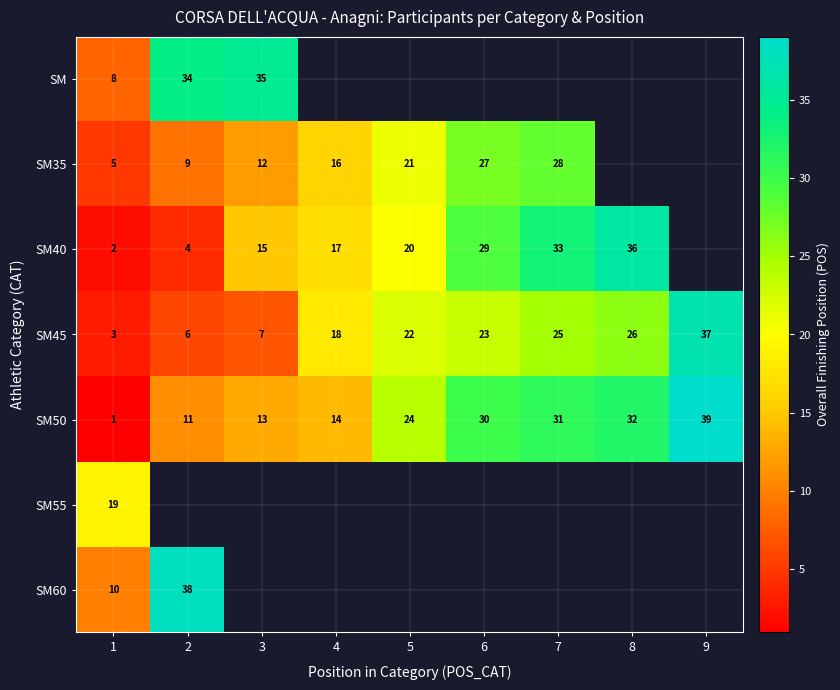

At how many categories does at least one series exceed 15?

9